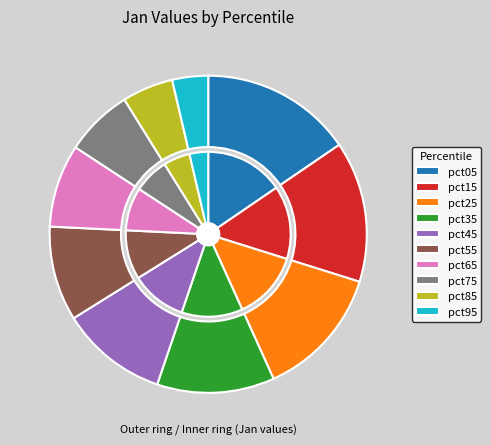

How many slices are in this pie chart?

10